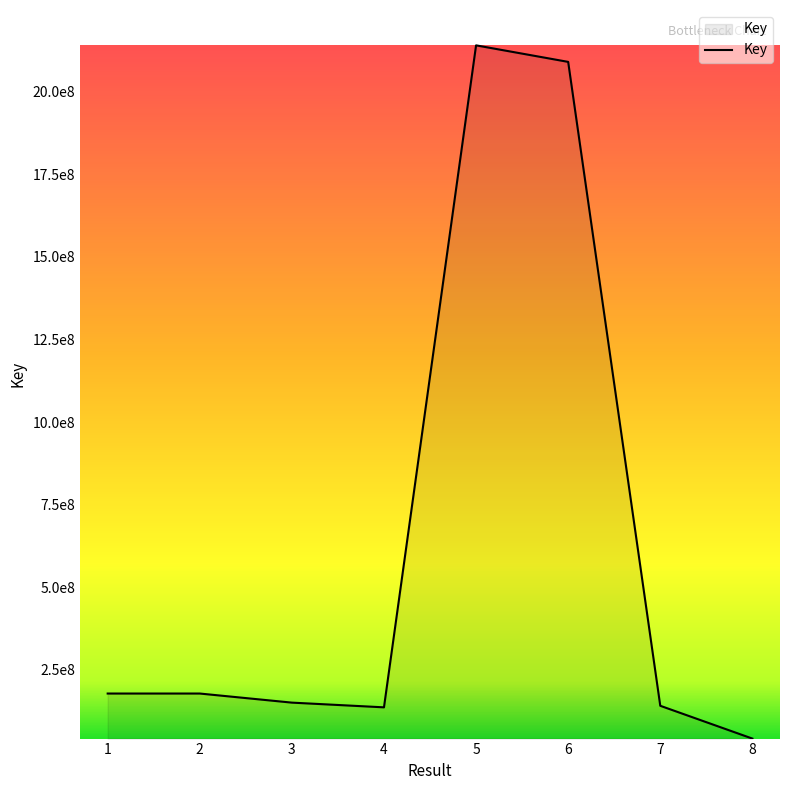

Does the chart have visible grid lines?

No